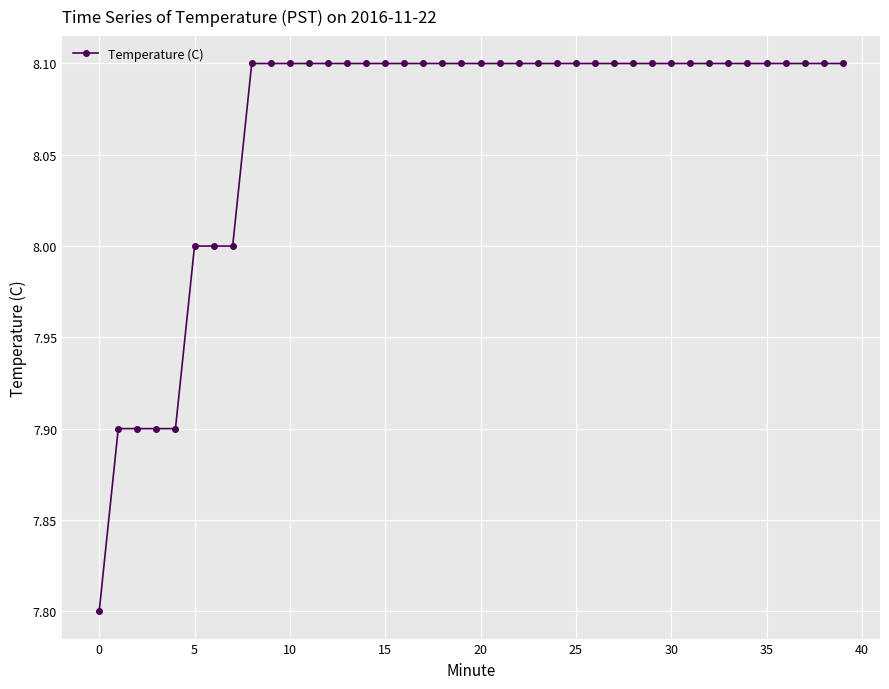

What is the value of the 3rd point from the left?

7.9